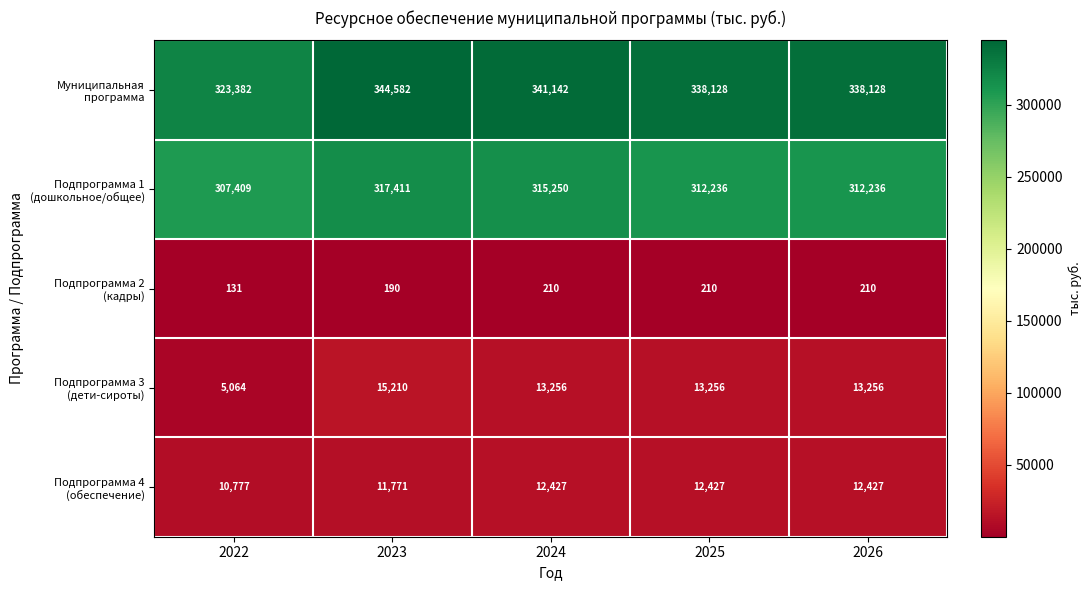

What is the total value across all series at 2022?

646763